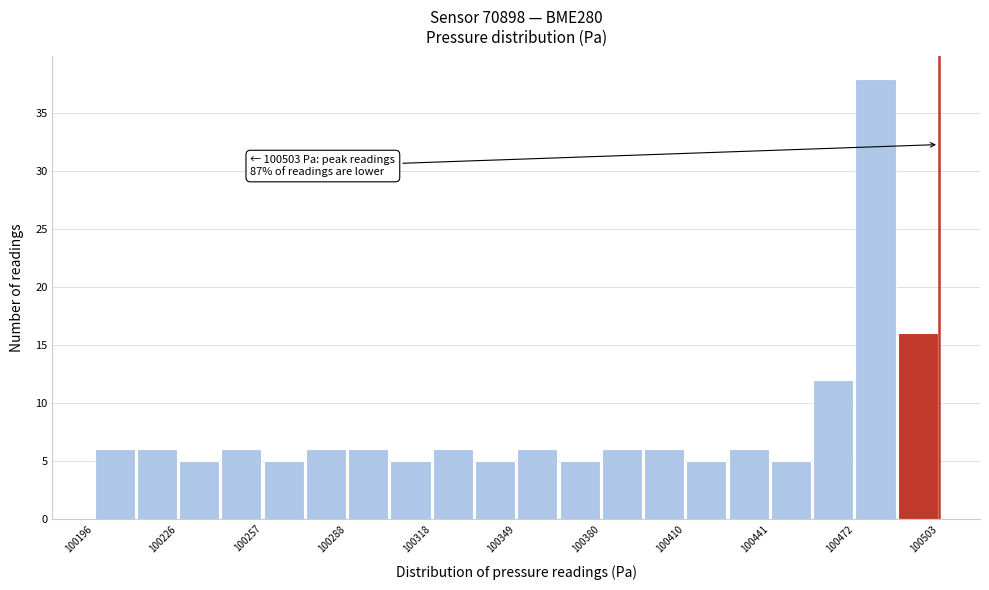

Around what value on the x-axis is the tallest bar? Give the approximate position of its centre, as read against the axis.

100480